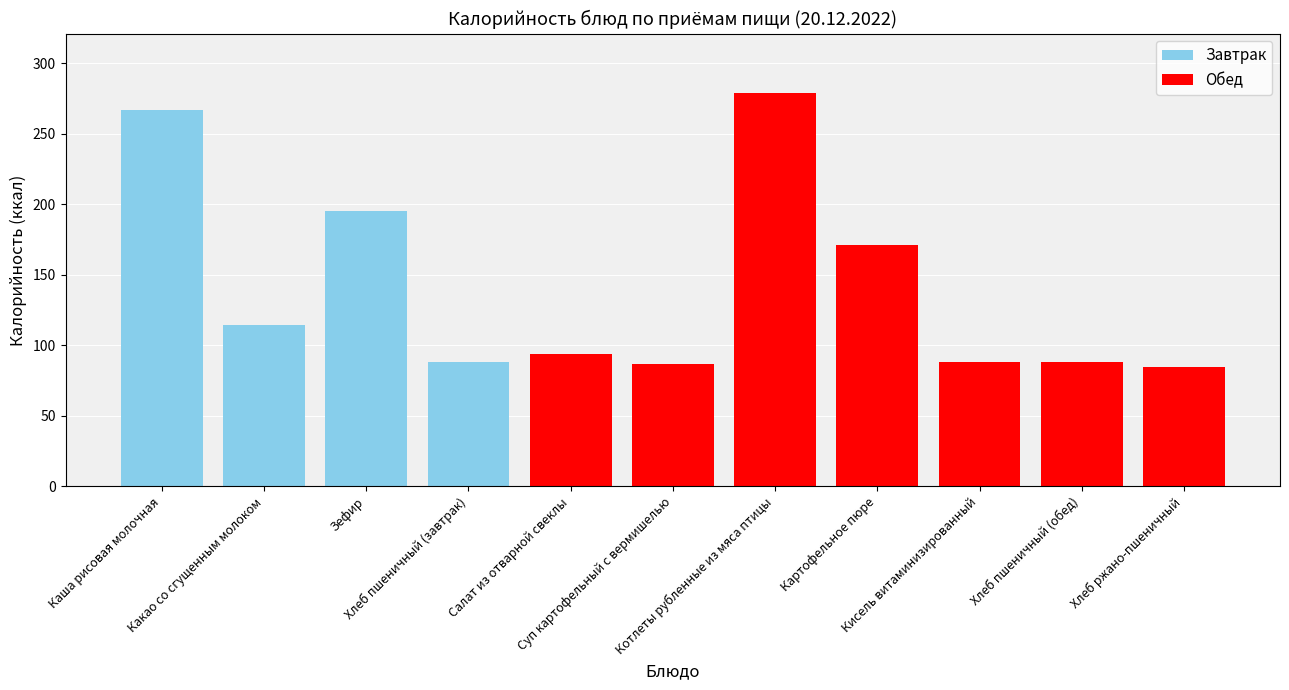

What is the label of the 11th bar from the left?

Хлеб ржано-пшеничный